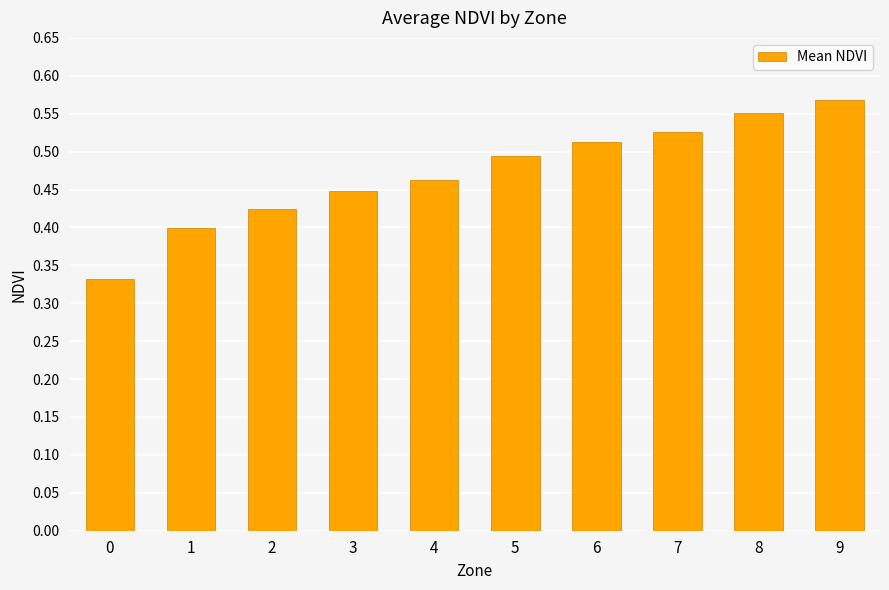

True or false: the data shows 0.5 at 4.

True